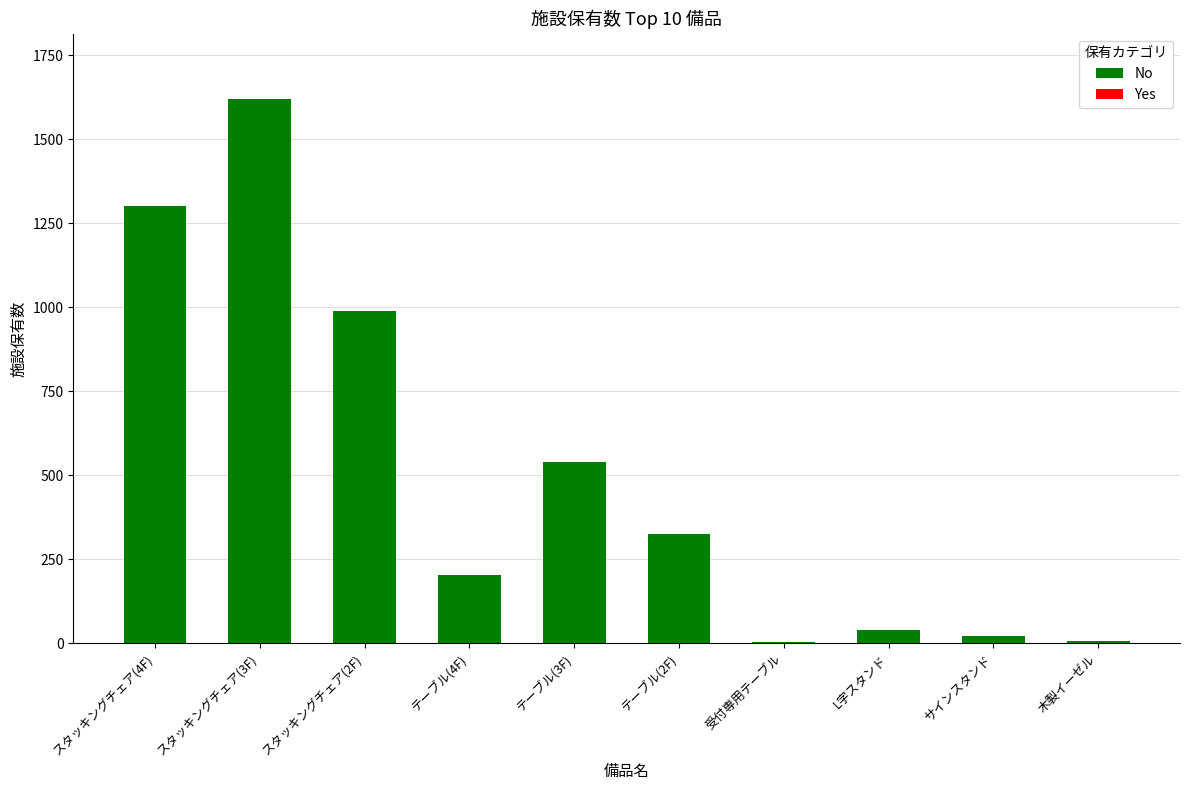

The value at テーブル(4F) is 341. True or false?

False